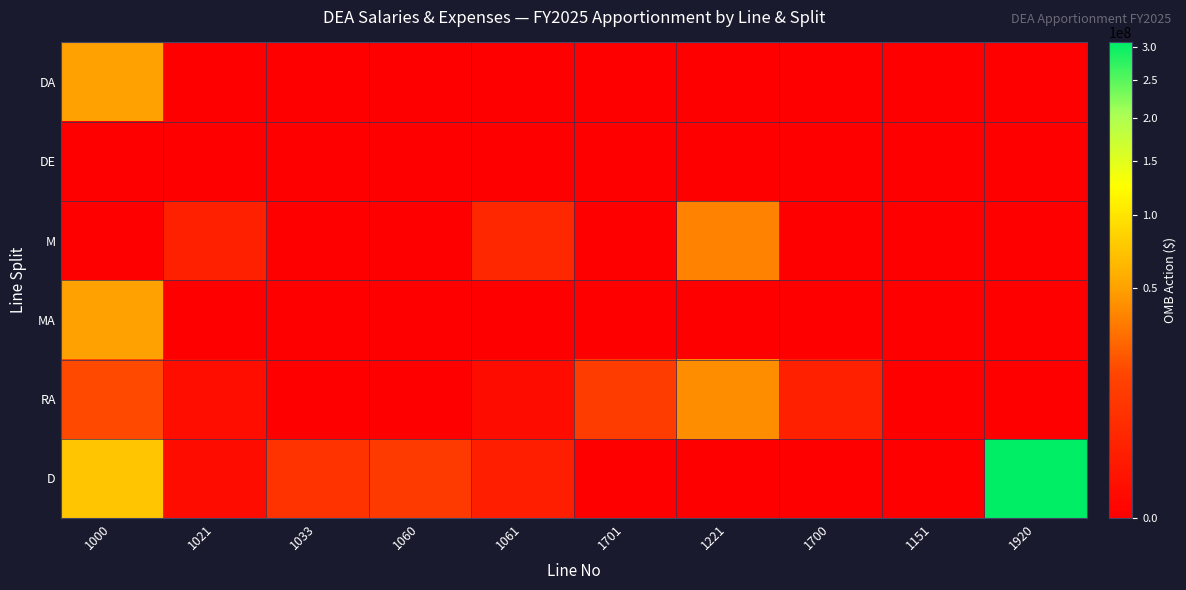

Reading left to right, list all the values displayed in this chart.

DA: 1000=49434417	1021=0	1033=0	1060=0	1061=0	1701=0	1221=0	1700=0	1151=0	1920=0
DE: 1000=0	1021=0	1033=0	1060=0	1061=0	1701=0	1221=0	1700=0	1151=0	1920=0
M: 1000=0	1021=2406131	1033=0	1060=0	1061=4093800	1701=0	1221=35986882	1700=0	1151=0	1920=0
MA: 1000=50062860	1021=0	1033=0	1060=0	1061=0	1701=0	1221=0	1700=0	1151=0	1920=0
RA: 1000=16376868	1021=348831	1033=1416	1060=0	1061=249753	1701=11255181	1221=40137257	1700=2557562	1151=0	1920=0
D: 1000=74000000	1021=225565	1033=7766195	1060=10398382	1061=2008240	1701=0	1221=0	1700=0	1151=0	1920=307309409